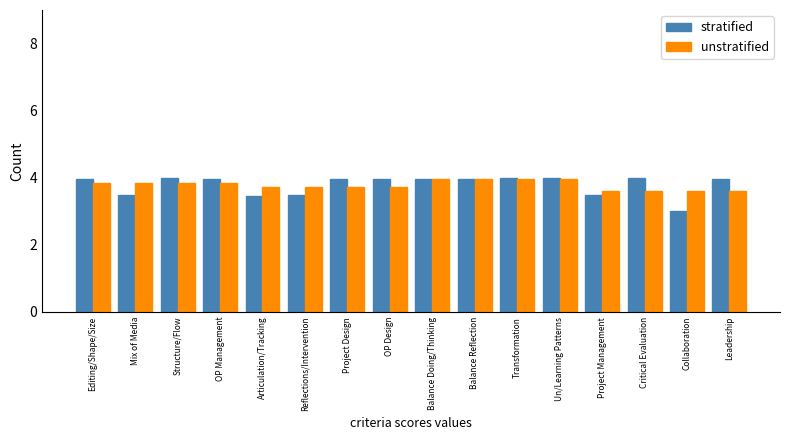

At which label does stratified reach its minimum?

Collaboration